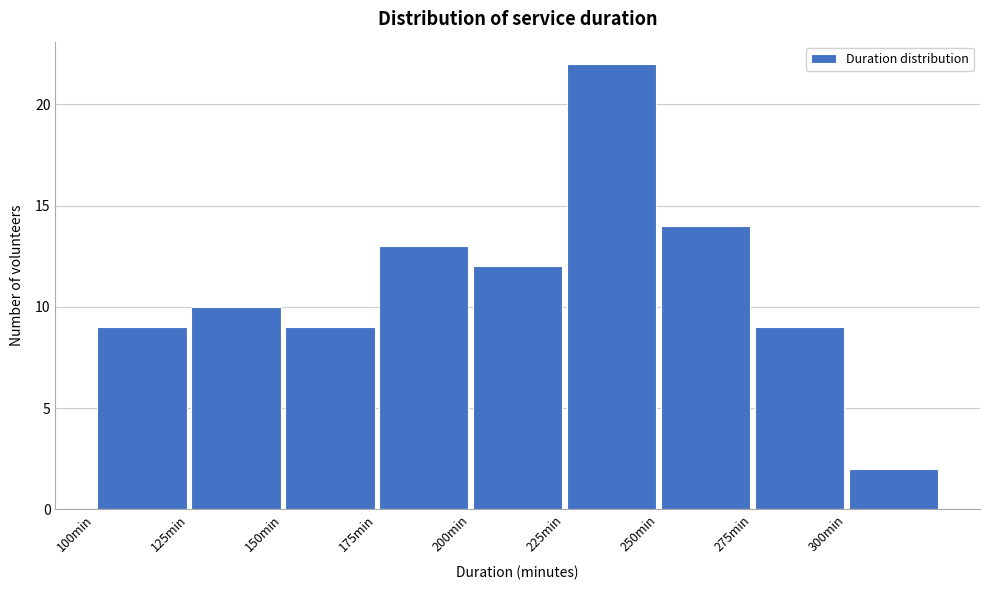

How tall is the bar that spans 175 to 200 on the x-axis? The values are not printed on the chart, so give them approximately, as read against the axis.

13